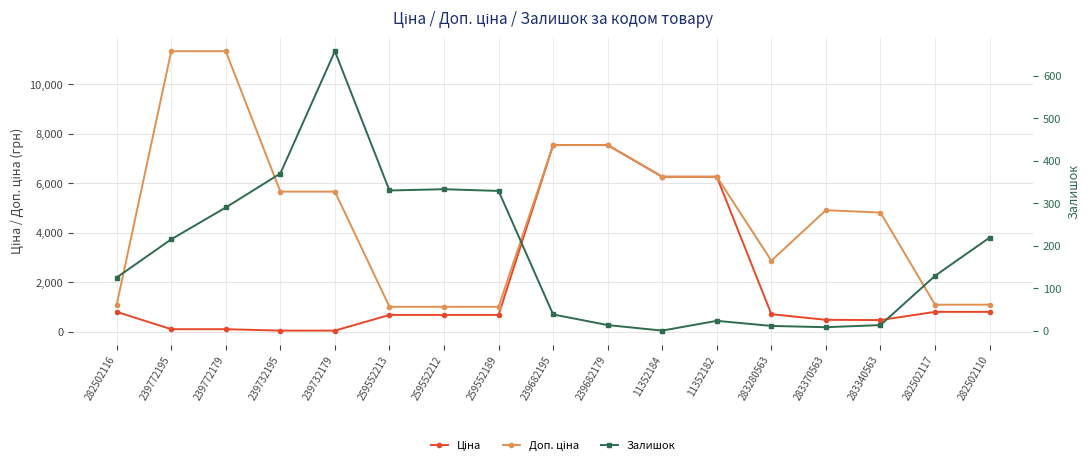

The value of Залишок at 239772195 is 215.0. True or false?

True